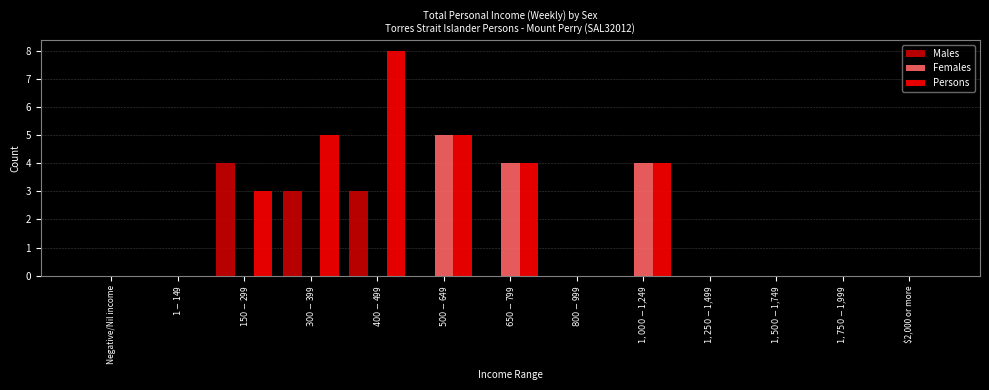

What is the maximum value shown in the chart?

8